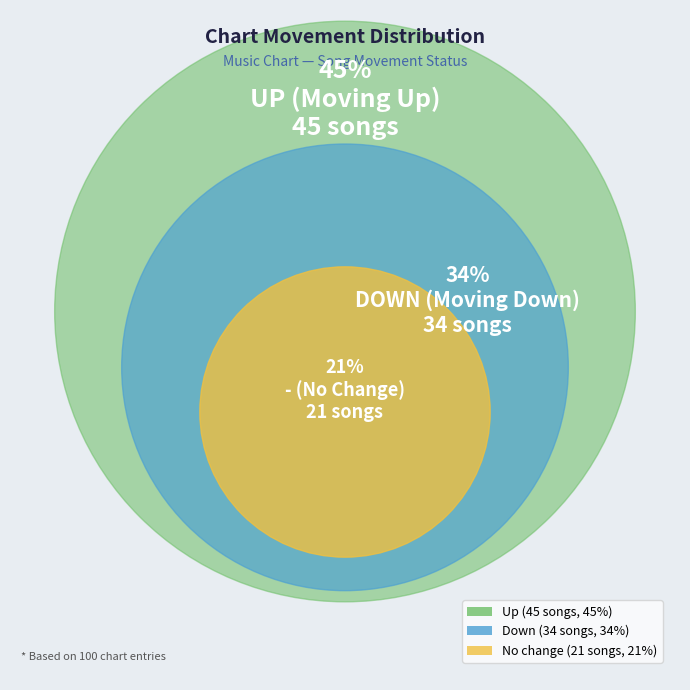

Is the sum of up and - greater than half?

Yes